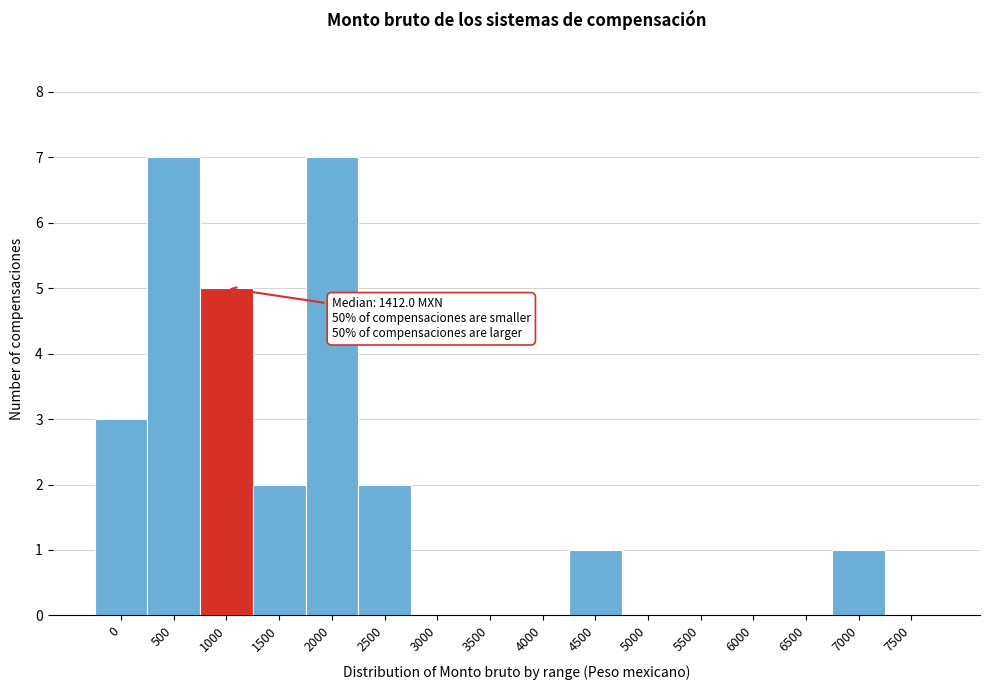

Reading left to right, transcribe all the data shown in this chart.

0=3	500=7	1000=5	1500=2	2000=7	2500=2	3000=0	3500=0	4000=0	4500=1	5000=0	5500=0	6000=0	6500=0	7000=1	7500=0